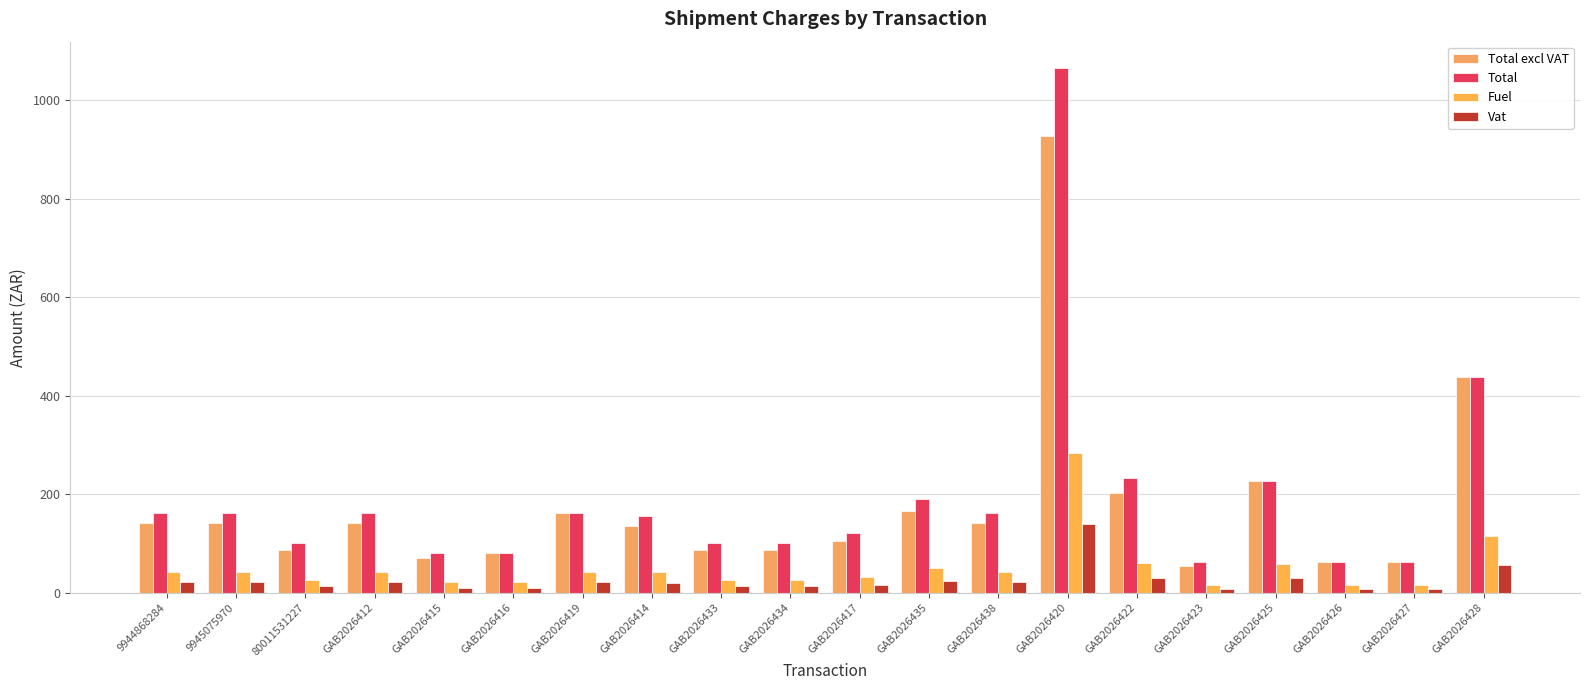

What is the highest value of the Vat series?

139.0